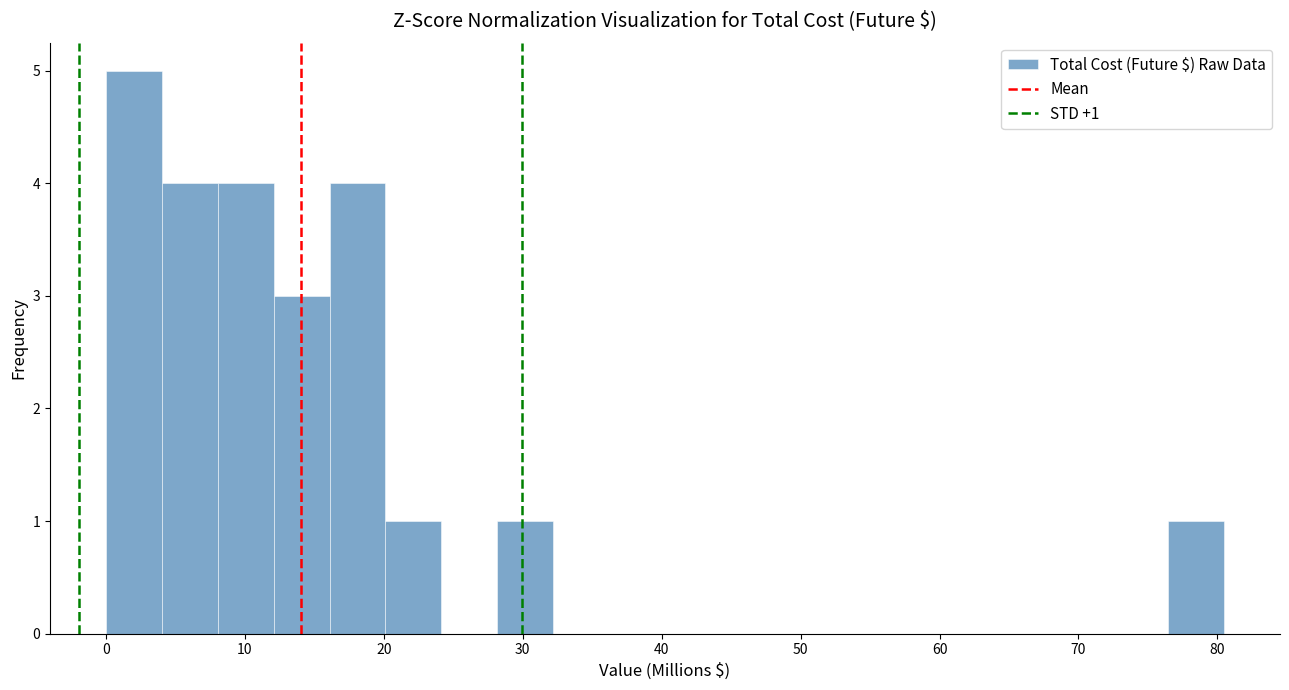

Which range on the x-axis has the tallest bar?

0 to 4